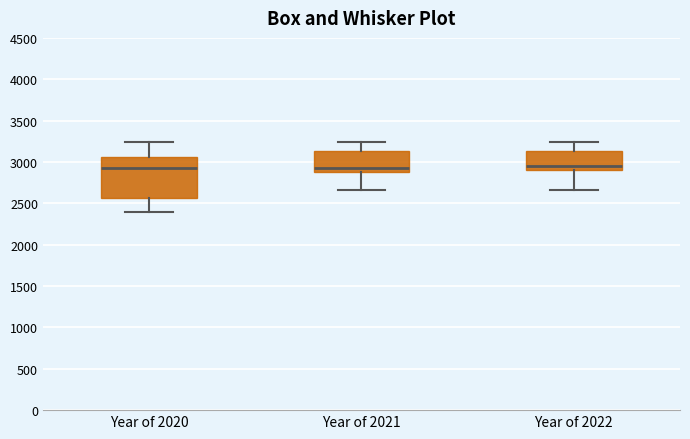

Where does the upper whisker of the box for Year of 2022 end on the y-axis? The values are not printed on the chart, so give them approximately, as read against the axis.

3250